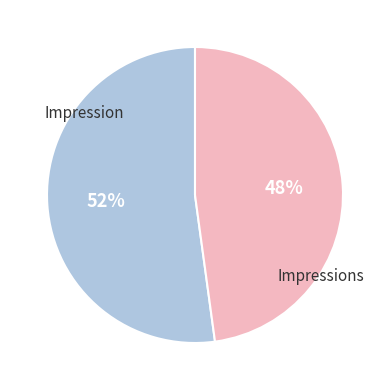

Is there any slice that represents more than half of the pie?

Yes